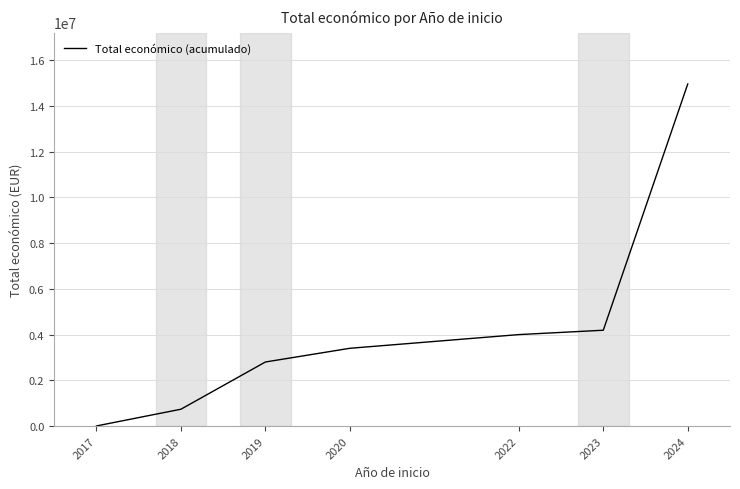

What value does the data have at 2023, to the nearest 100?

4191400